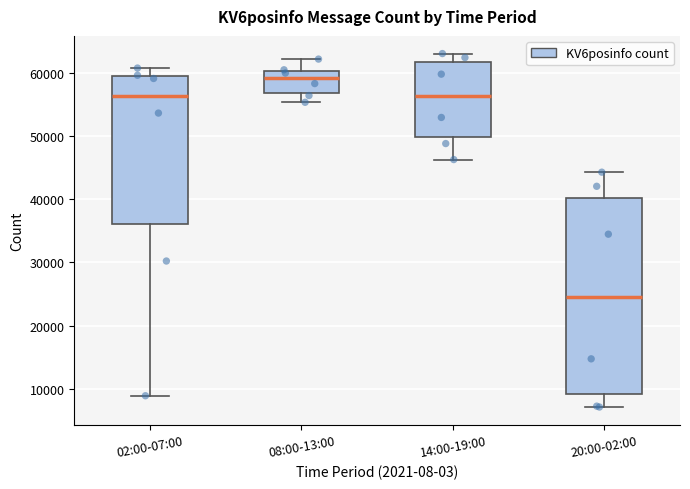

Reading left to right, read every box against the y-axis: the position of its median line, the range the box covers, and the ends of its whiskers. The values are not printed on the chart, so give them approximately, as read against the axis.

02:00-07:00: median 56000, box 36000 to 60000, whiskers 9000 to 61000
08:00-13:00: median 59000, box 57000 to 60000, whiskers 55000 to 62000
14:00-19:00: median 56000, box 50000 to 62000, whiskers 46000 to 63000
20:00-02:00: median 25000, box 9000 to 40000, whiskers 7000 to 44000